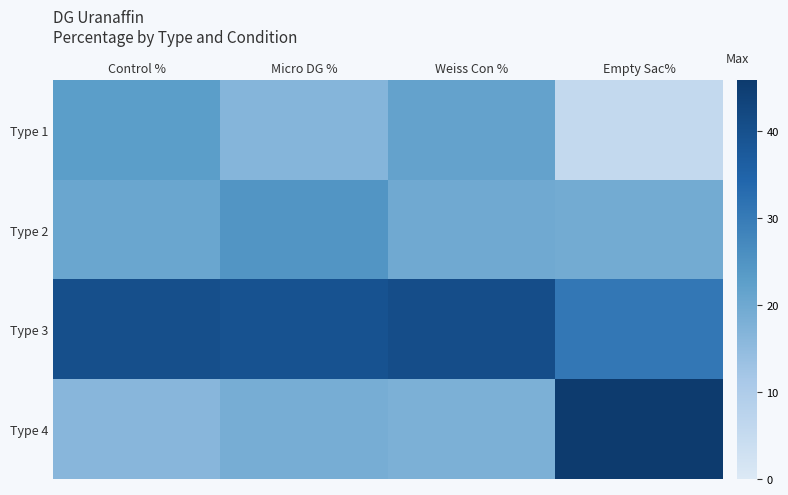

Rank the series by their maximum value, from lowest to highest.

Type 1, Type 2, Type 3, Type 4